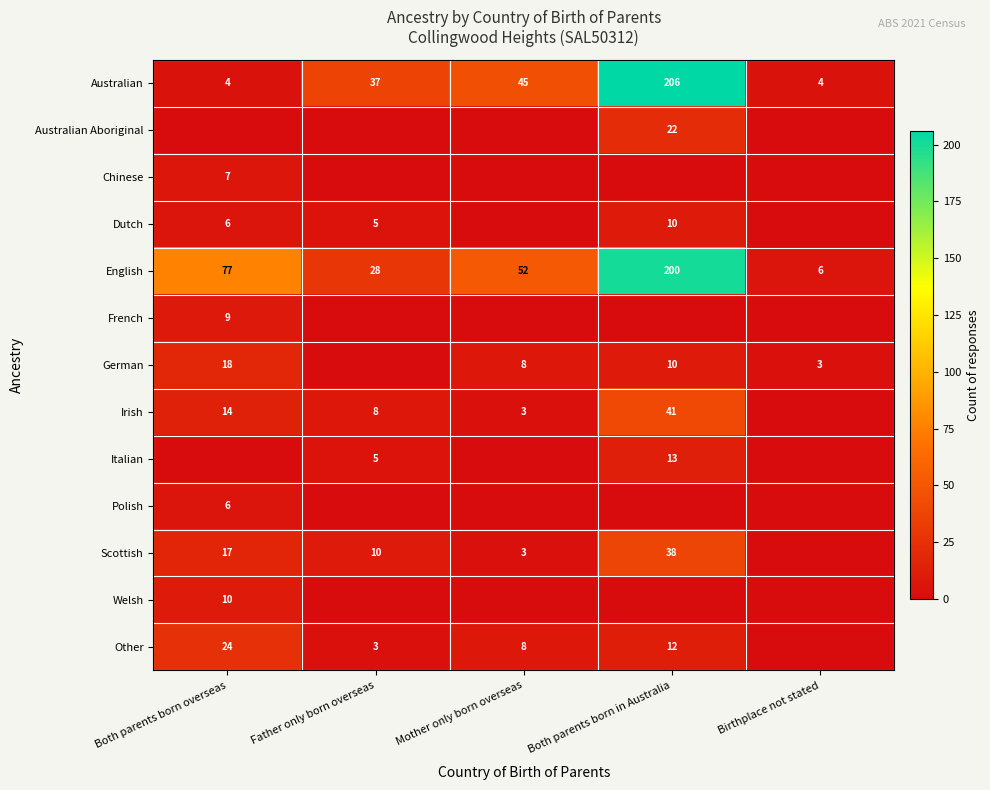

What is the sum of the English values at Both parents born overseas and Birthplace not stated?

83